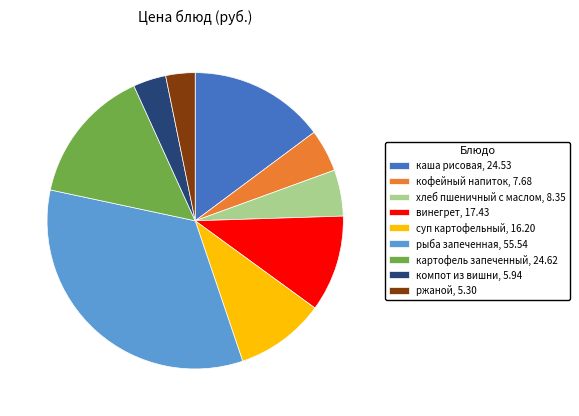

Is there a majority slice in this chart?

No